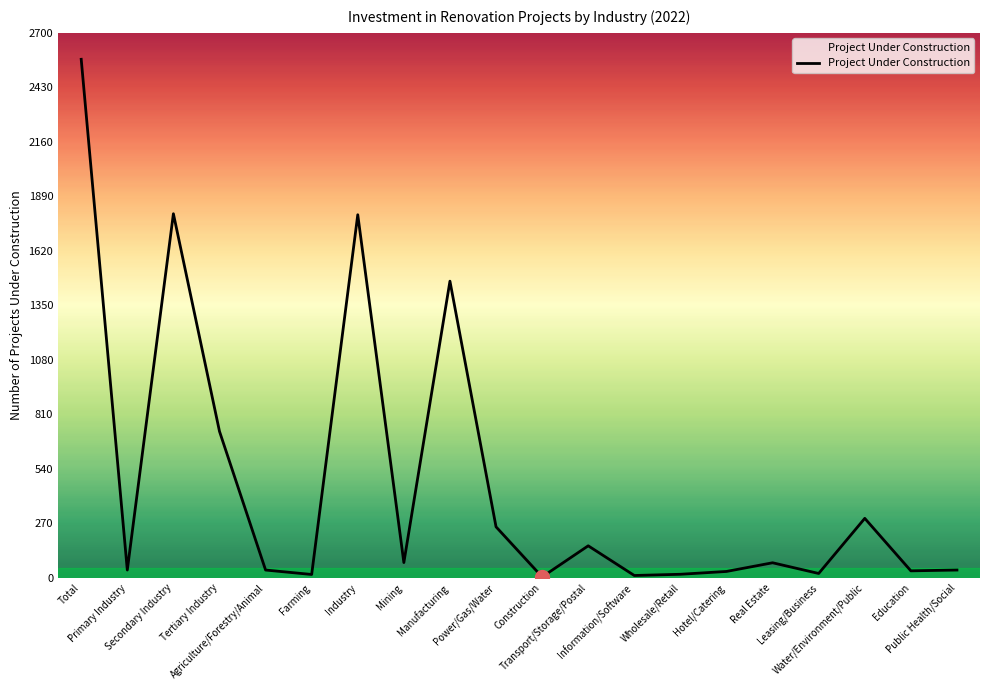

What is the maximum value shown in the chart?

2569